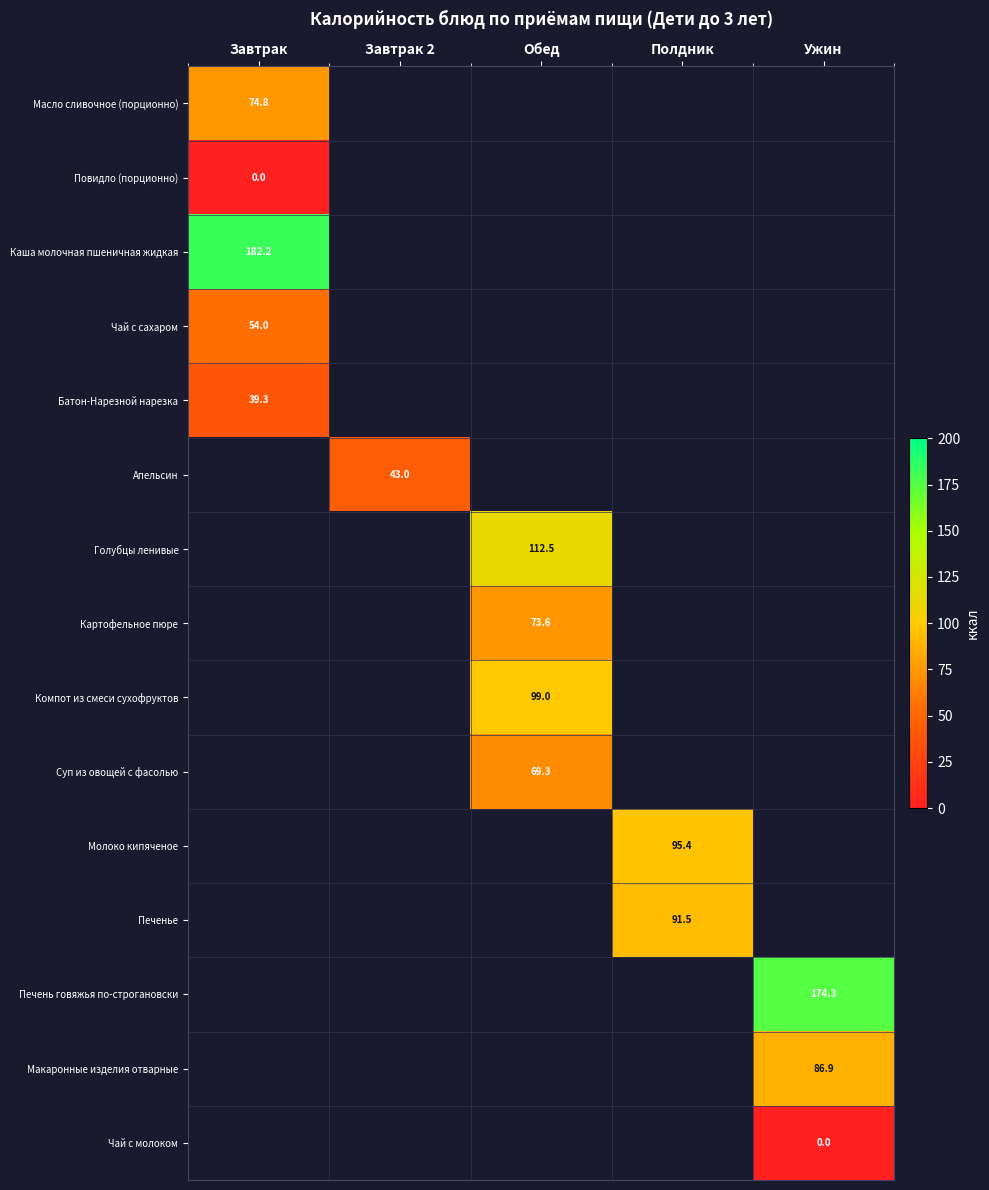

The Батон-Нарезной нарезка series shows 54.9 at Завтрак. True or false?

False